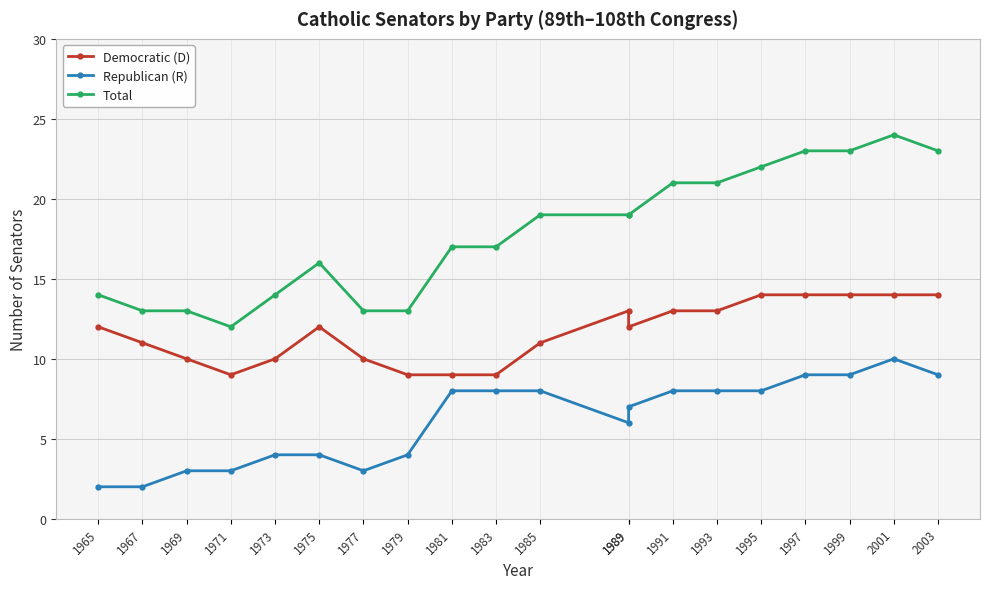

What is the highest value of the Republican (R) series?

10